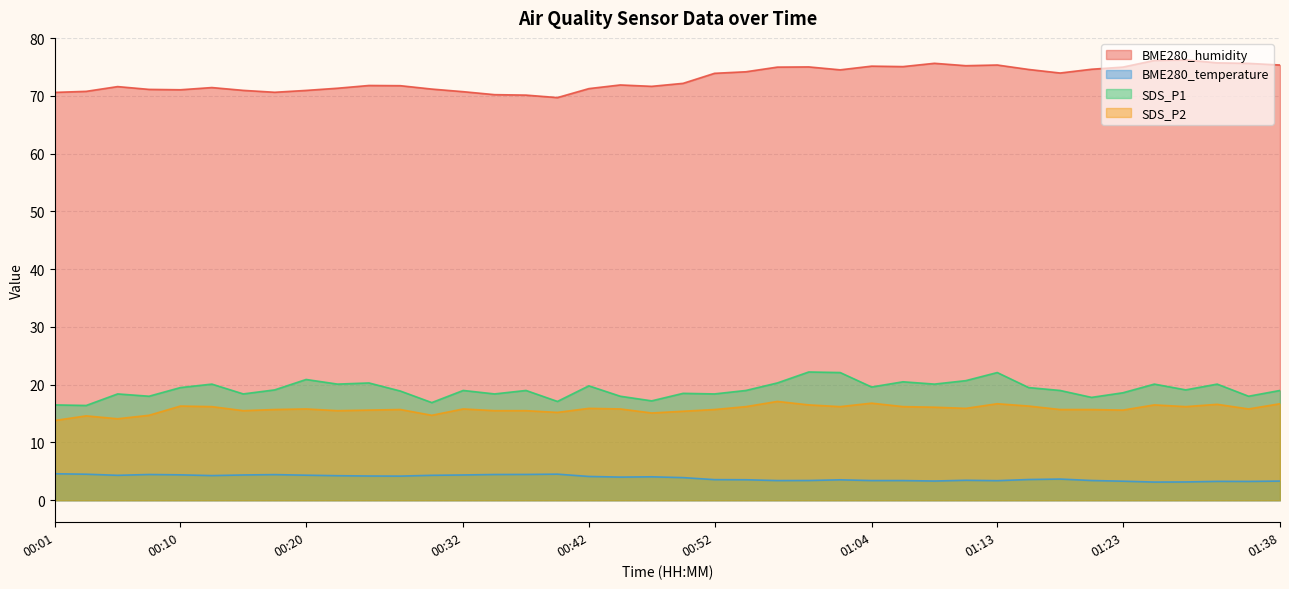

How many values in the BME280_humidity series exceed 72?

20